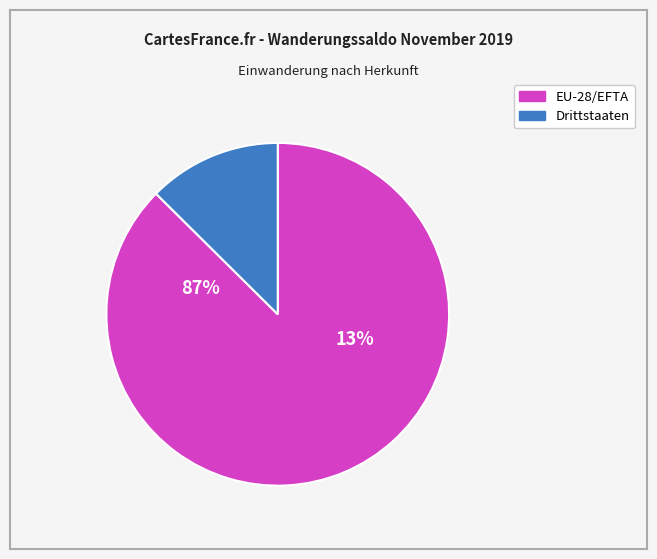

How many slices are in this pie chart?

2